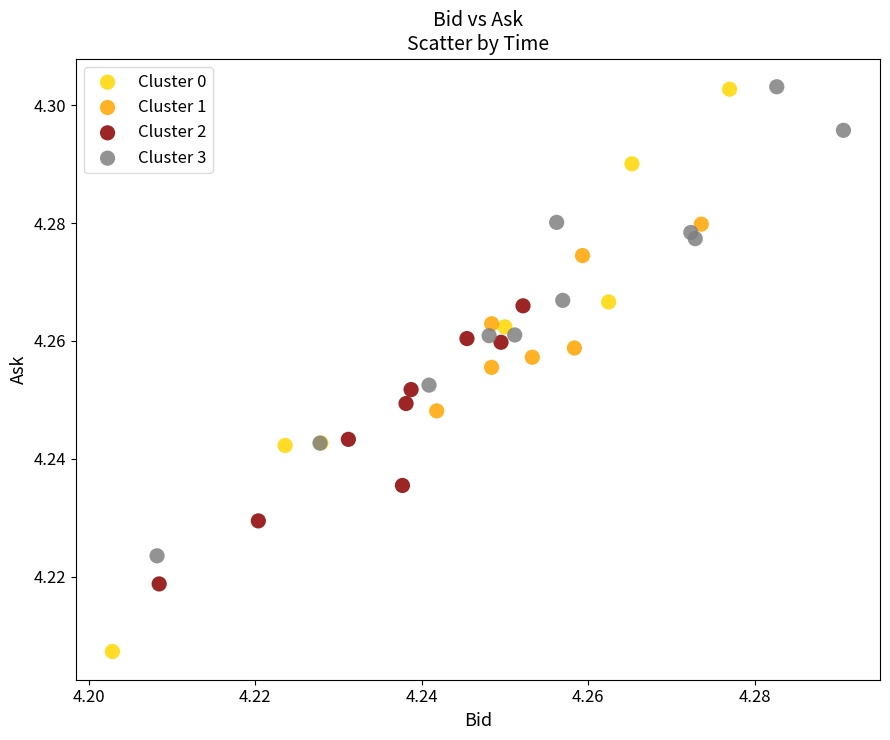

Which series reaches the minimum Y coordinate?

Cluster 0